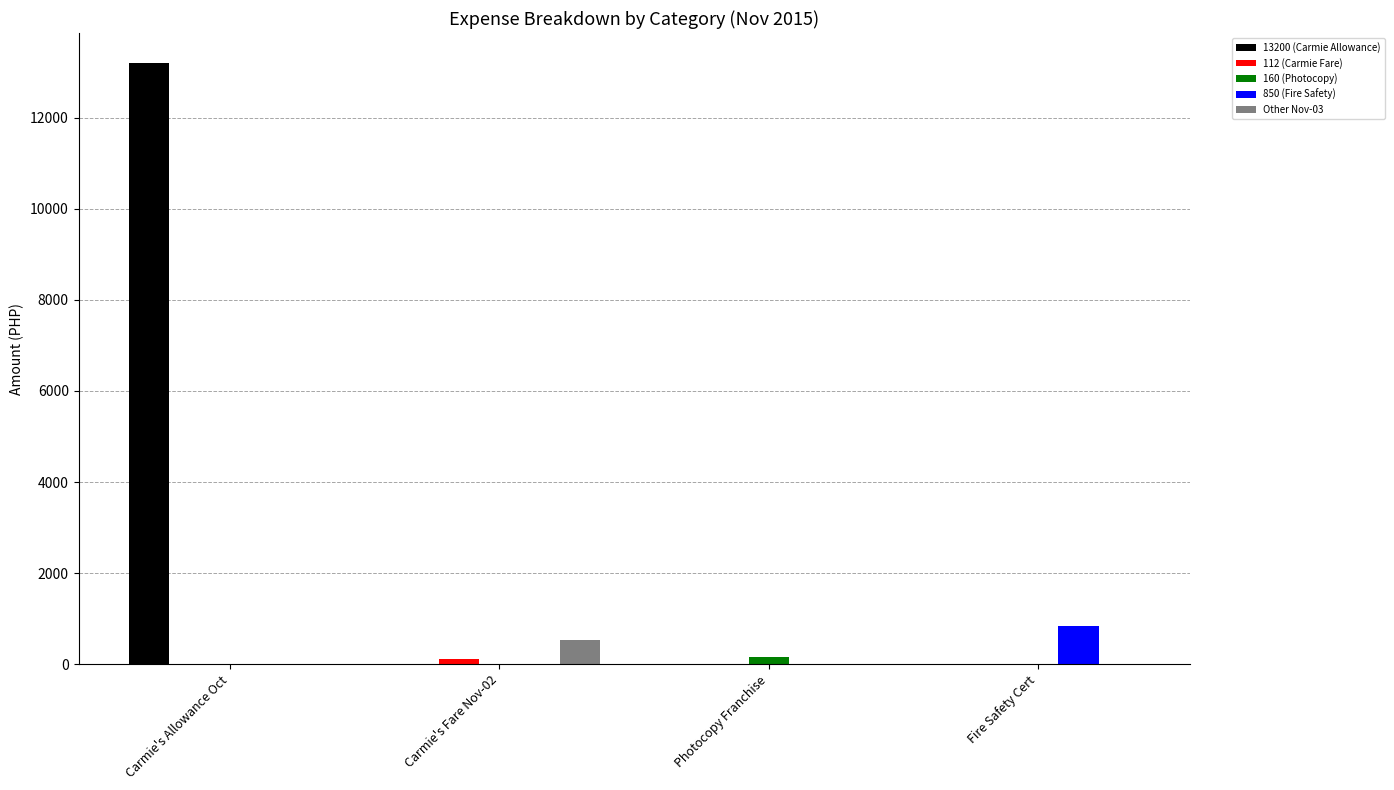

Is it true that 13200 (Carmie Allowance) equals 0 at Photocopy Franchise?

True